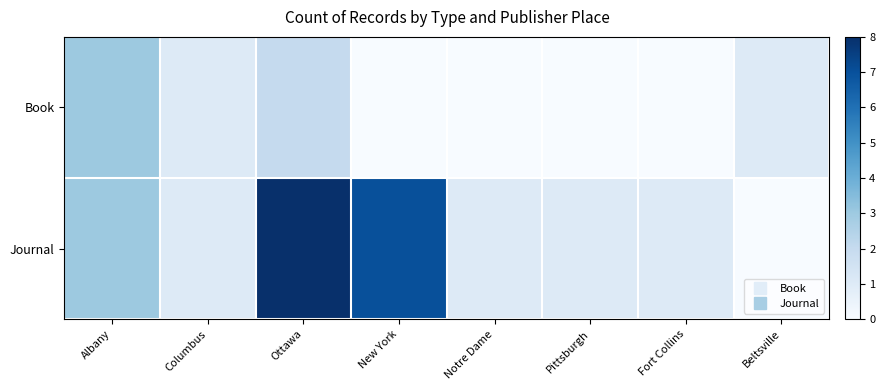

At how many categories does at least one series exceed 6?

2